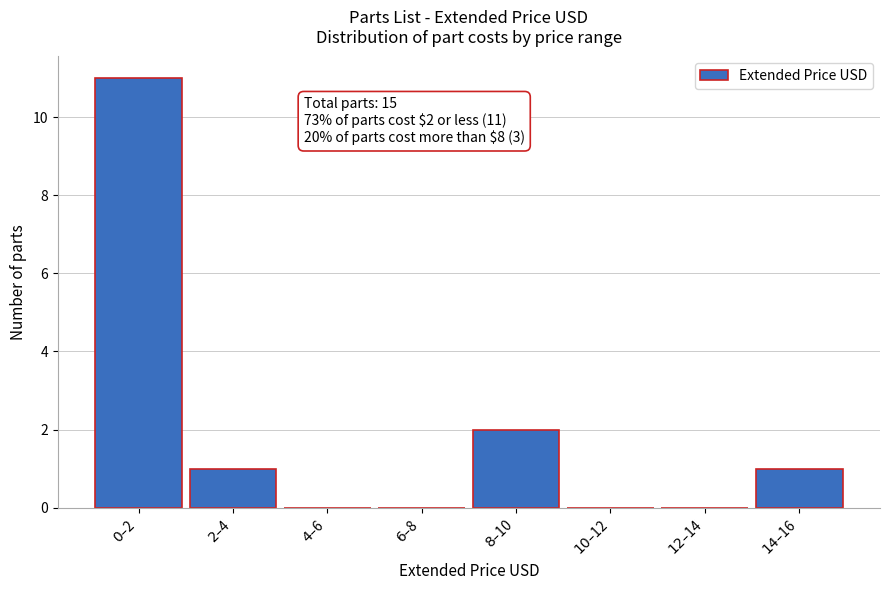

What is the sum of all values?

15